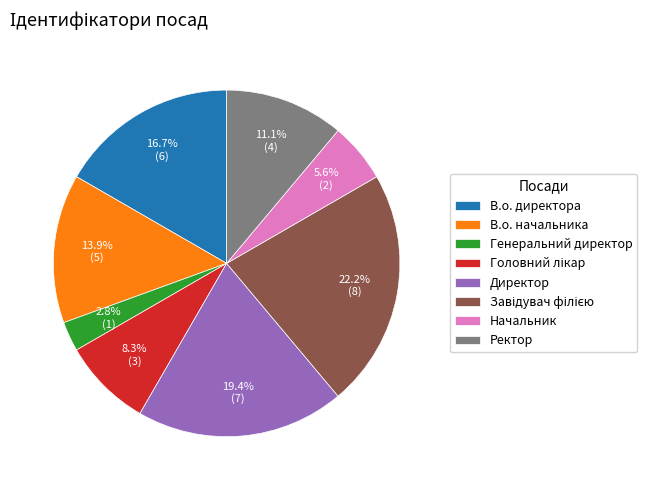

Does any single category account for the majority?

No